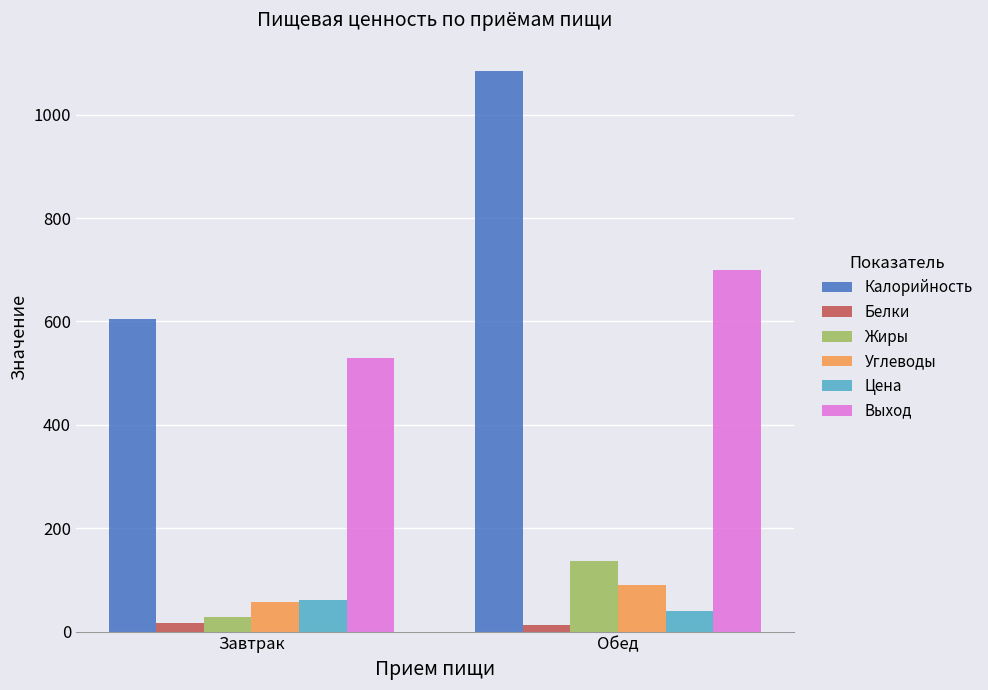

What is the difference between the highest and lowest values at Завтрак?

588.0